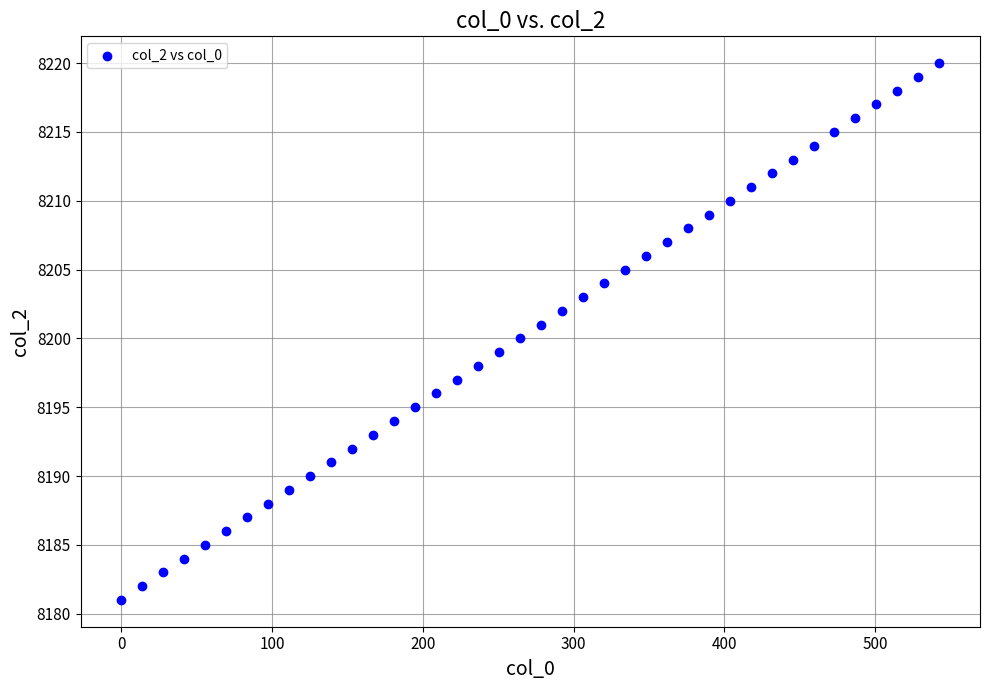

What is the range of Y values (max minus min)?

39